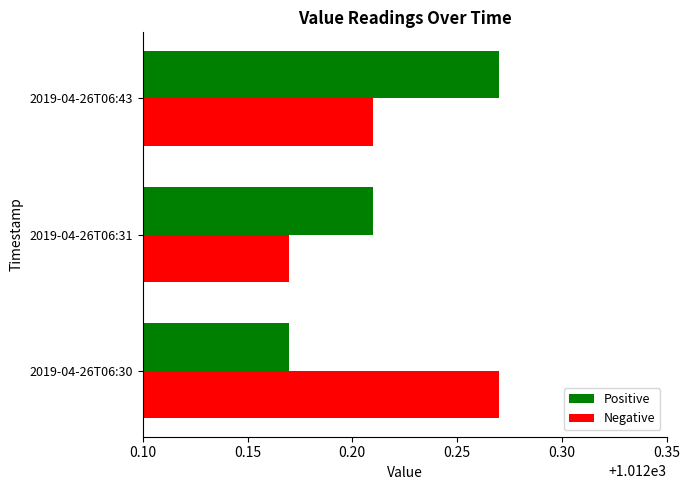

What are all the series names shown in the legend?

Positive, Negative